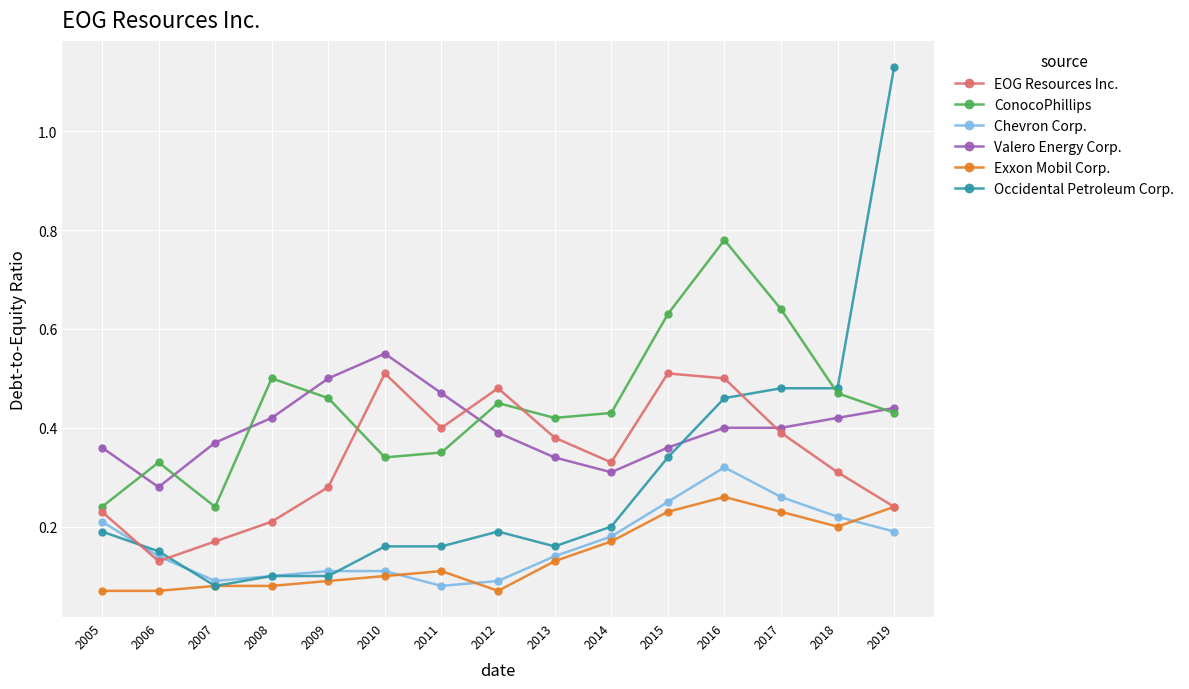

How many categories are shown in the chart?

15